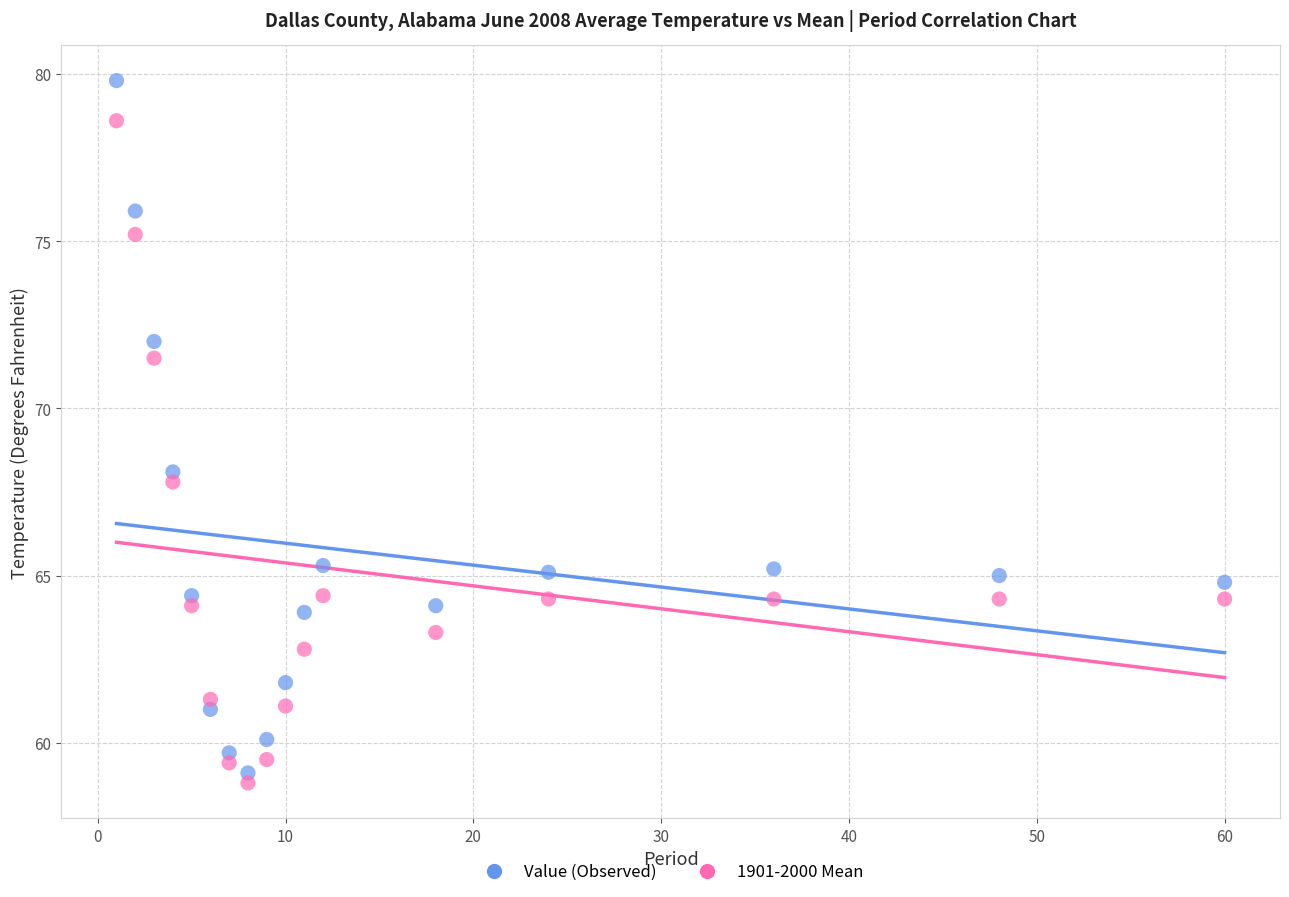

Across all series, what Y value is closest to 69?

68.1